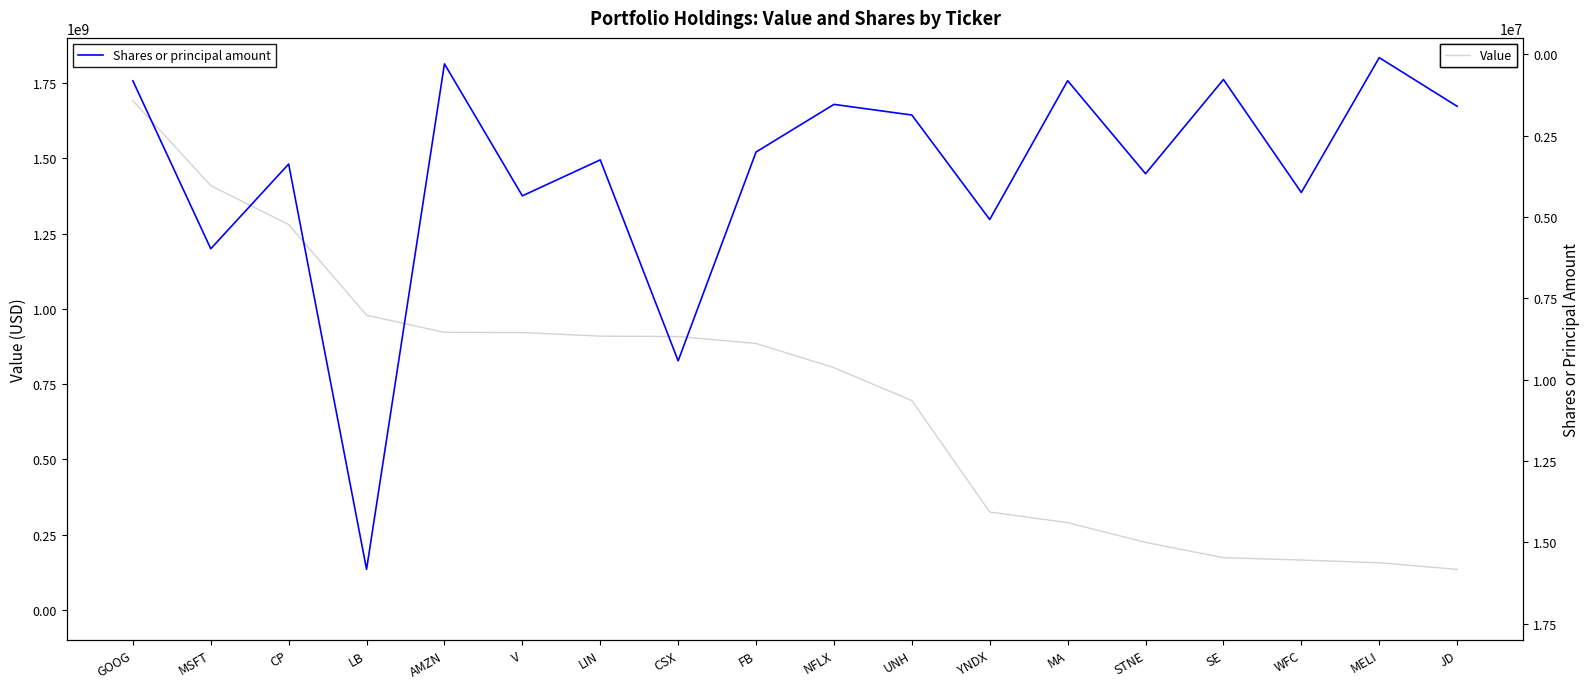

What is the average value of the Shares or principal amount series?

3668551